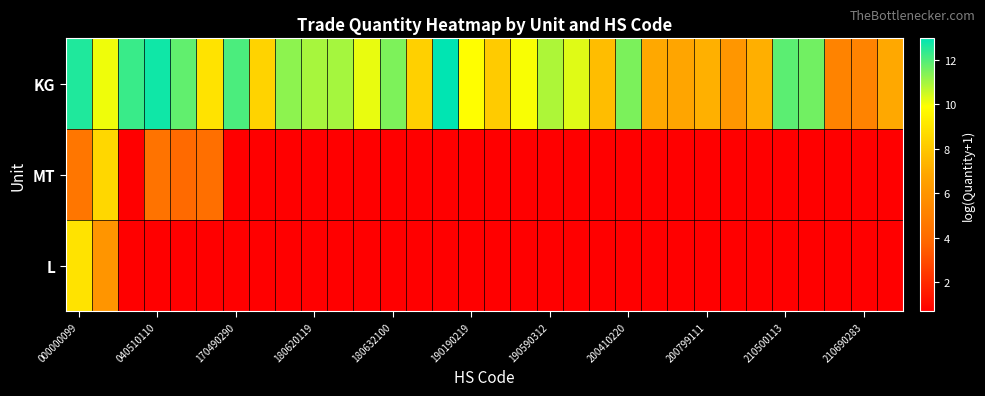

What is the highest value of the MT series?

8.6